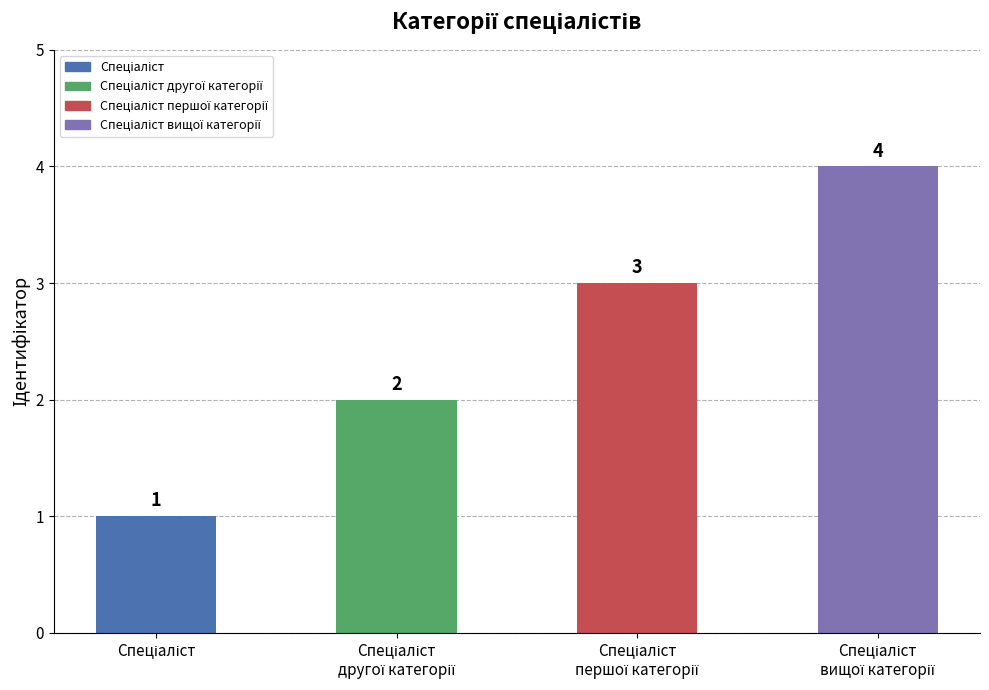

What is the sum of all values?

10